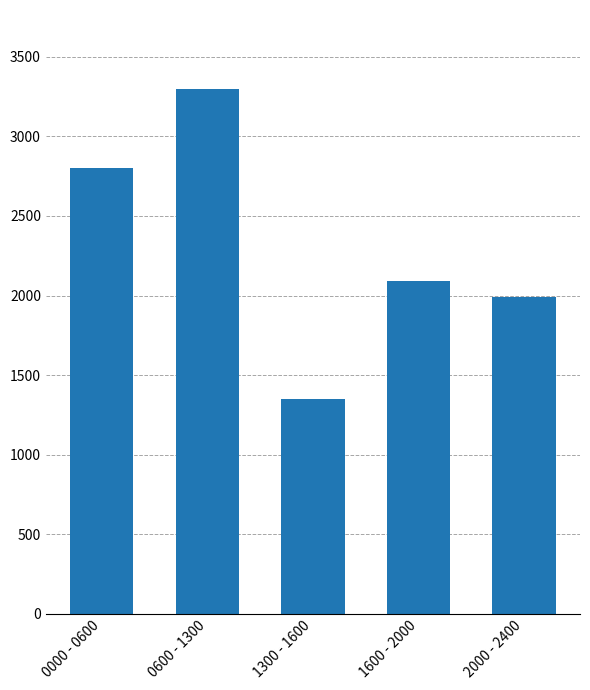

Where does the data first go above 2090?

0000 - 0600